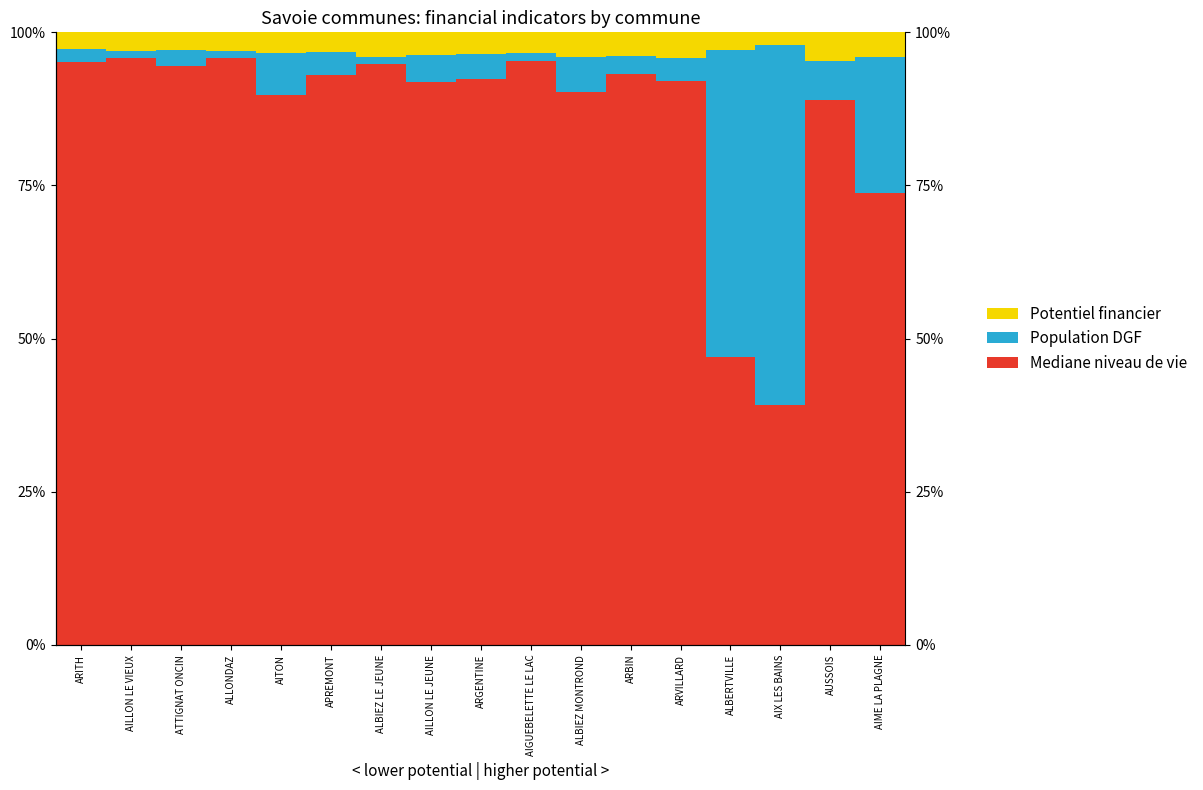

True or false: Potentiel financier has a value of 3.5 at ARGENTINE.

True